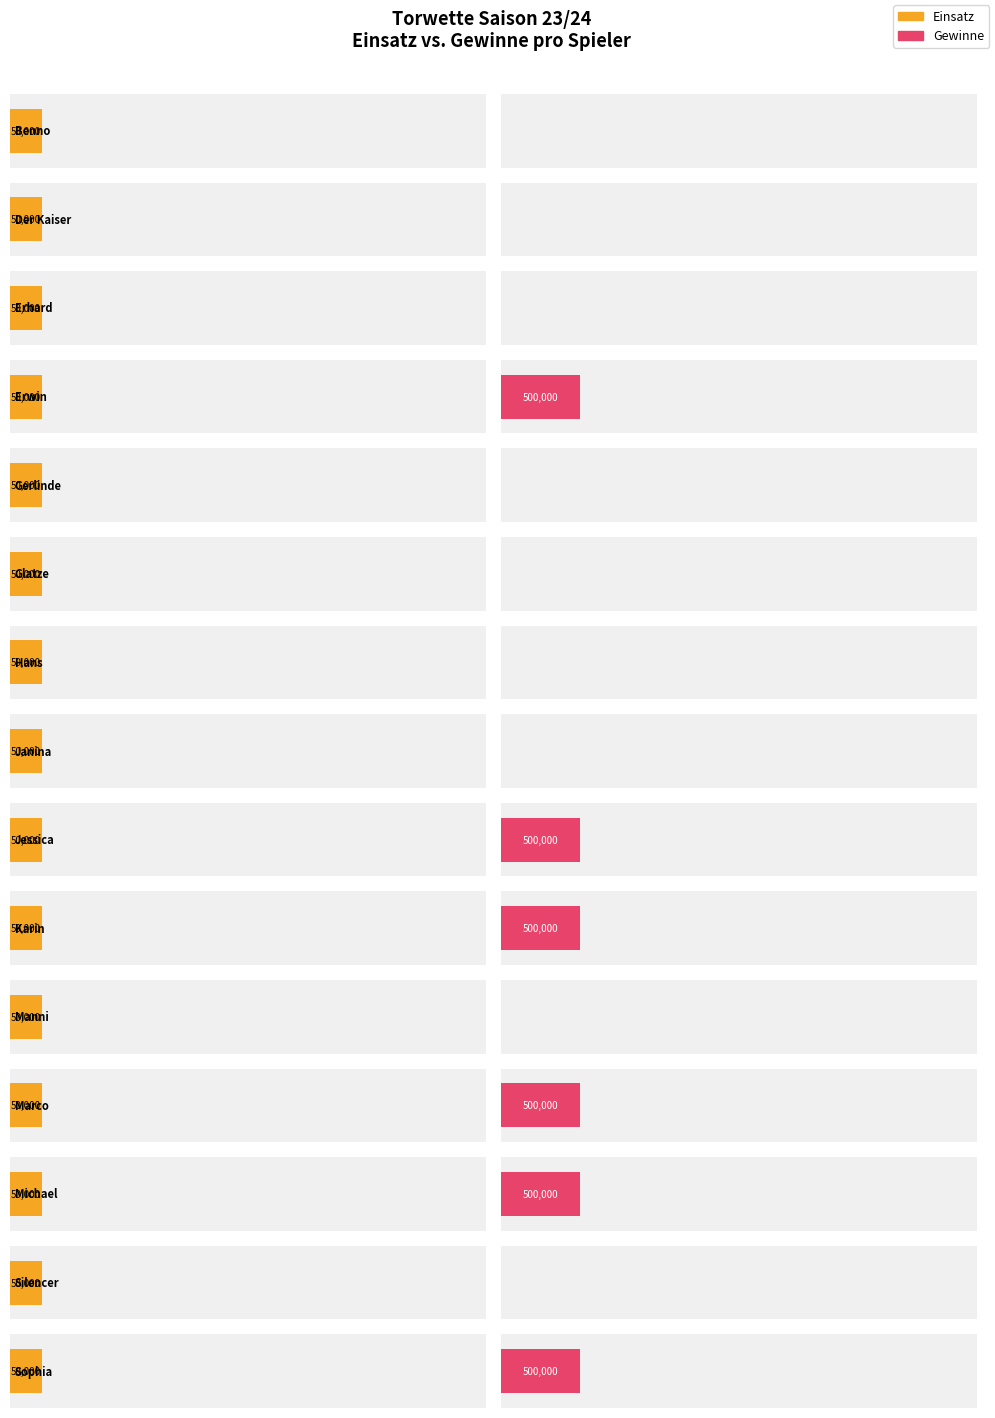

The Einsatz series shows 50000 at Michael. True or false?

True